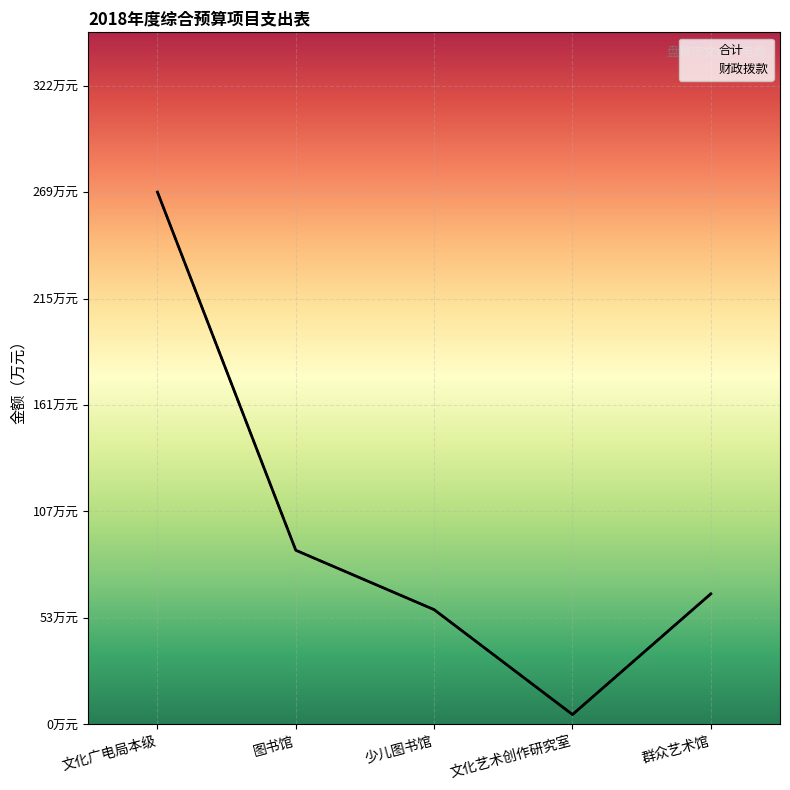

True or false: 合计 has more than 0 interior local peaks.

False